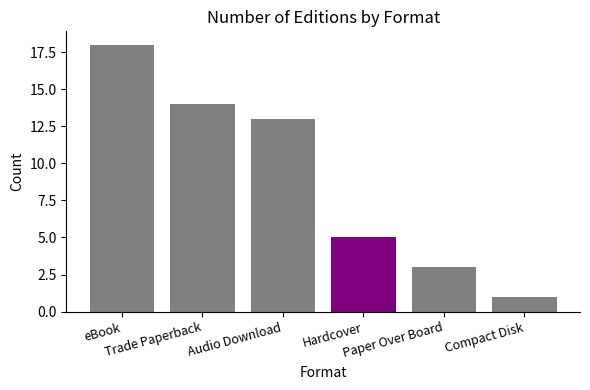

Reading left to right, extract all data points from this chart.

18	14	13	5	3	1